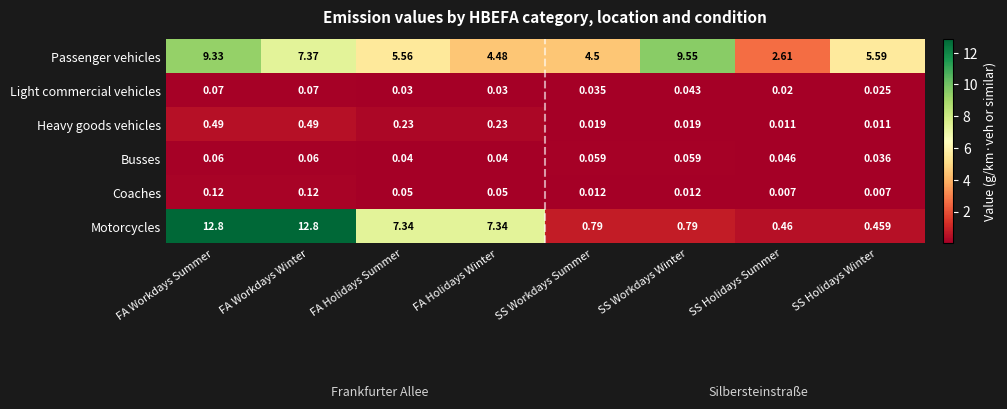

Which series changed the most between FA Holidays Winter and SS Workdays Winter?

Motorcycles